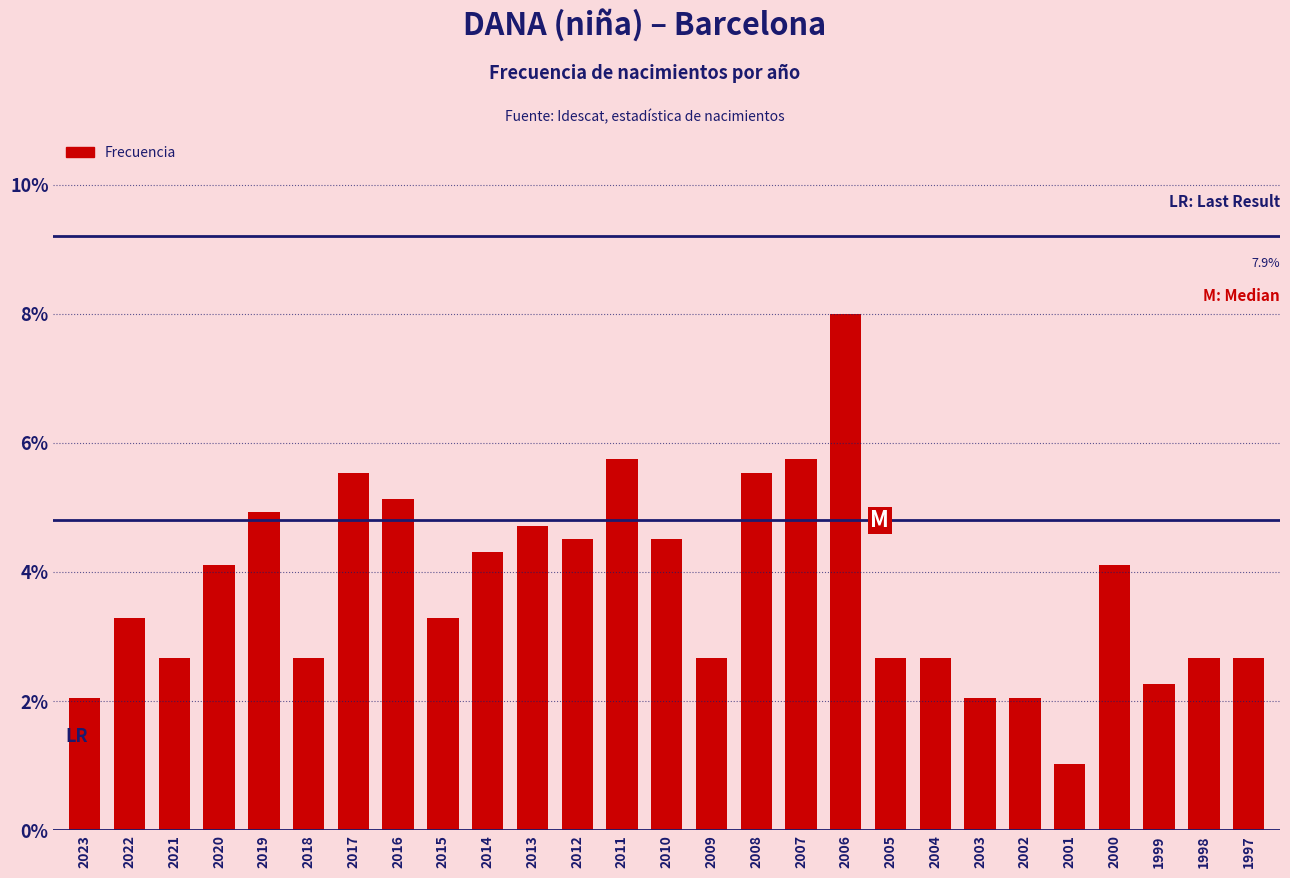

Are the bars horizontal?

No